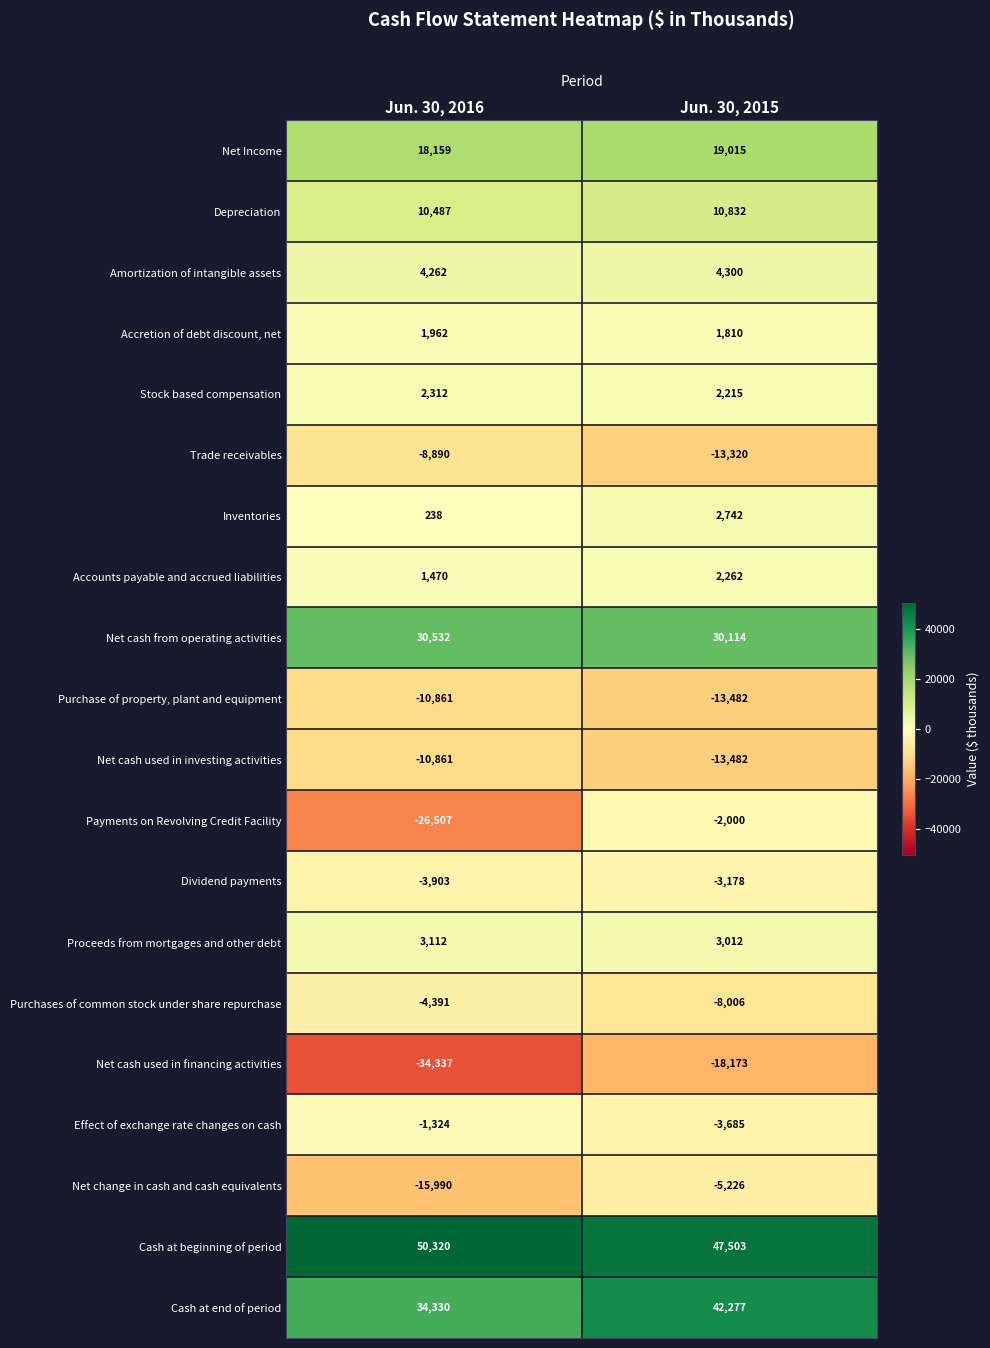

What is the lowest value of the Purchases of common stock under share repurchase series?

-8006